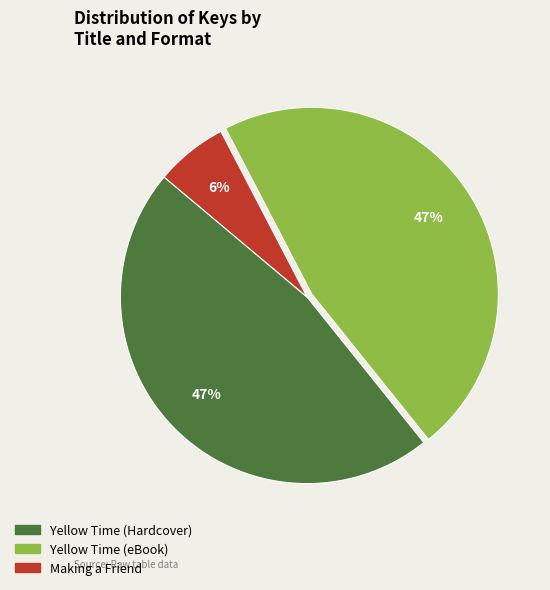

Is there any slice that represents more than half of the pie?

No